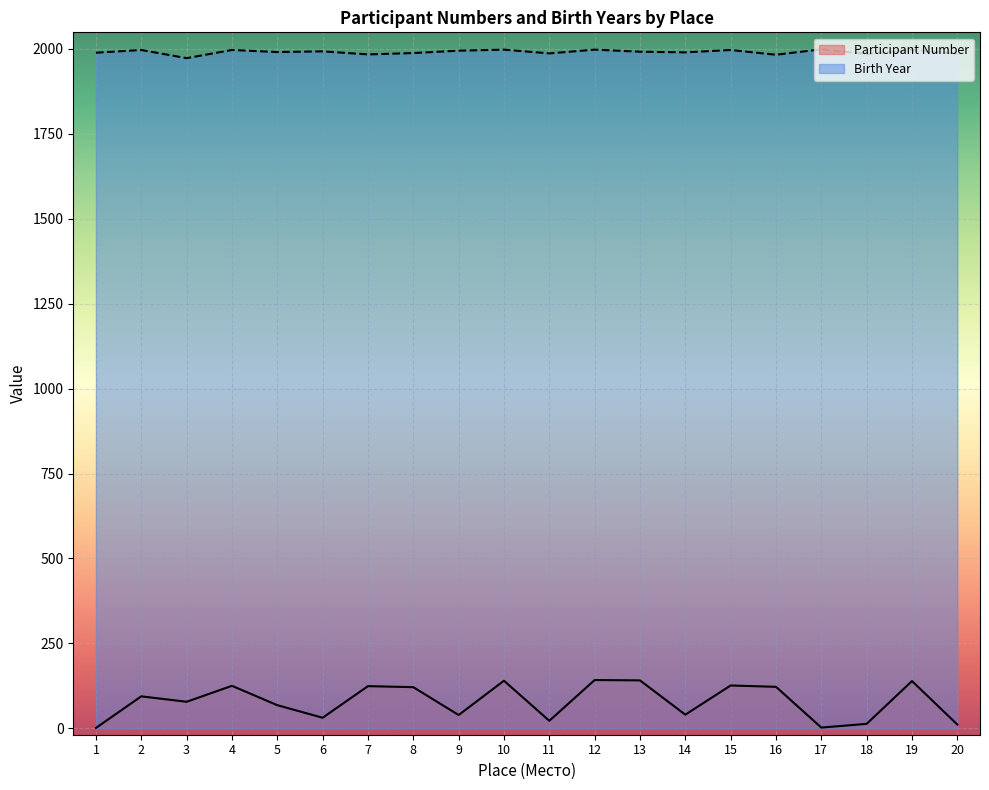

What is the smallest value displayed?

1